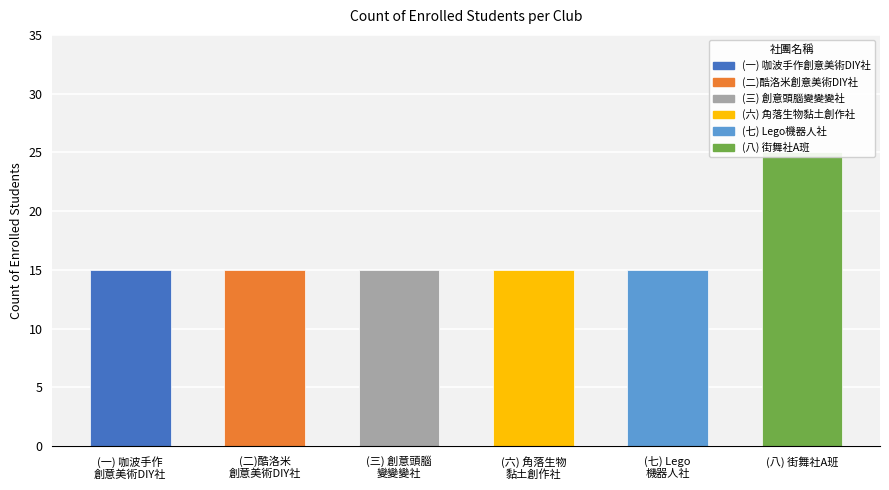

List the labels in order of value, largest first.

(八) 街舞社A班, (一) 咖波手作
創意美術DIY社, (二)酷洛米
創意美術DIY社, (三) 創意頭腦
變變變社, (六) 角落生物
黏土創作社, (七) Lego
機器人社